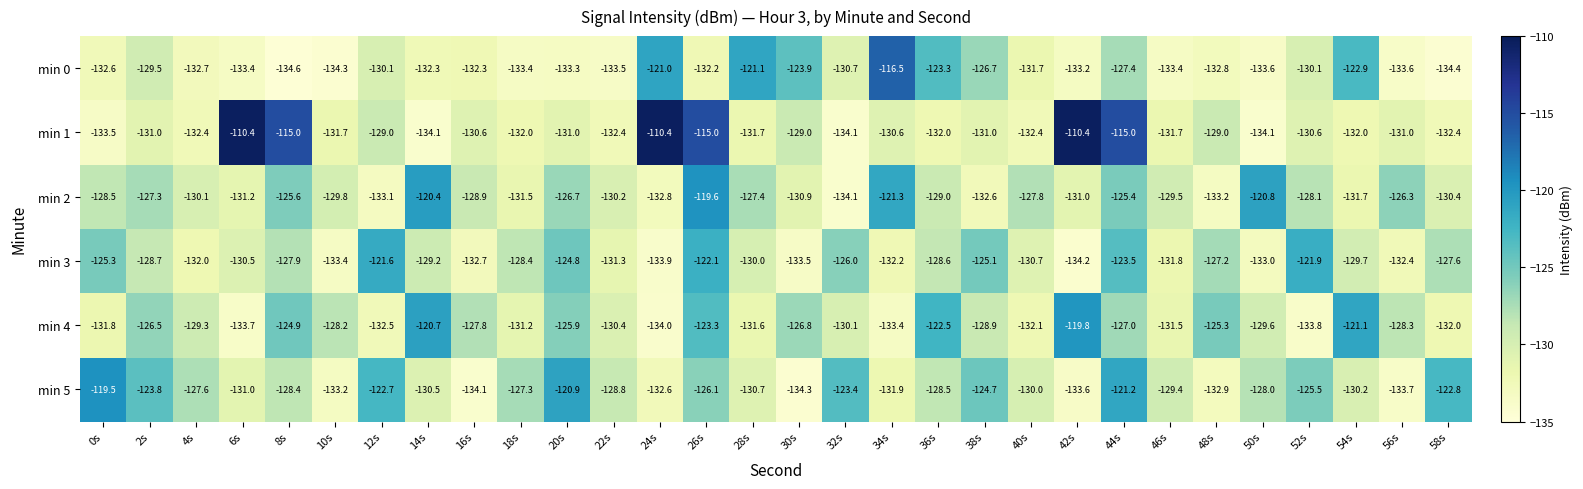

What is the spread (max minus min) of values at 44s?

12.4